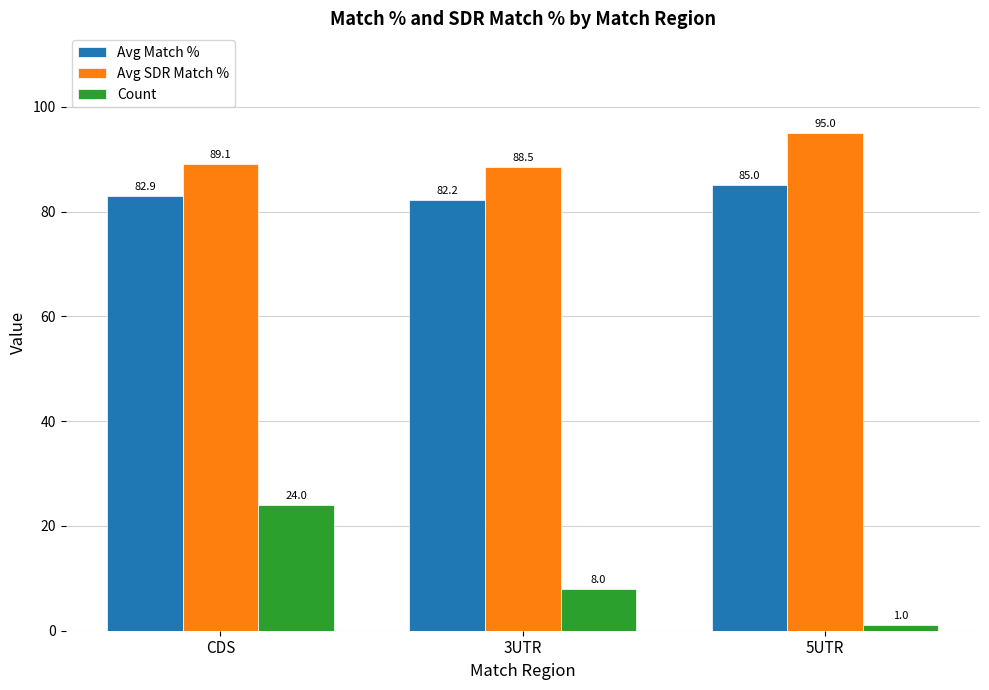

What is the total value across all series at 3UTR?

178.8